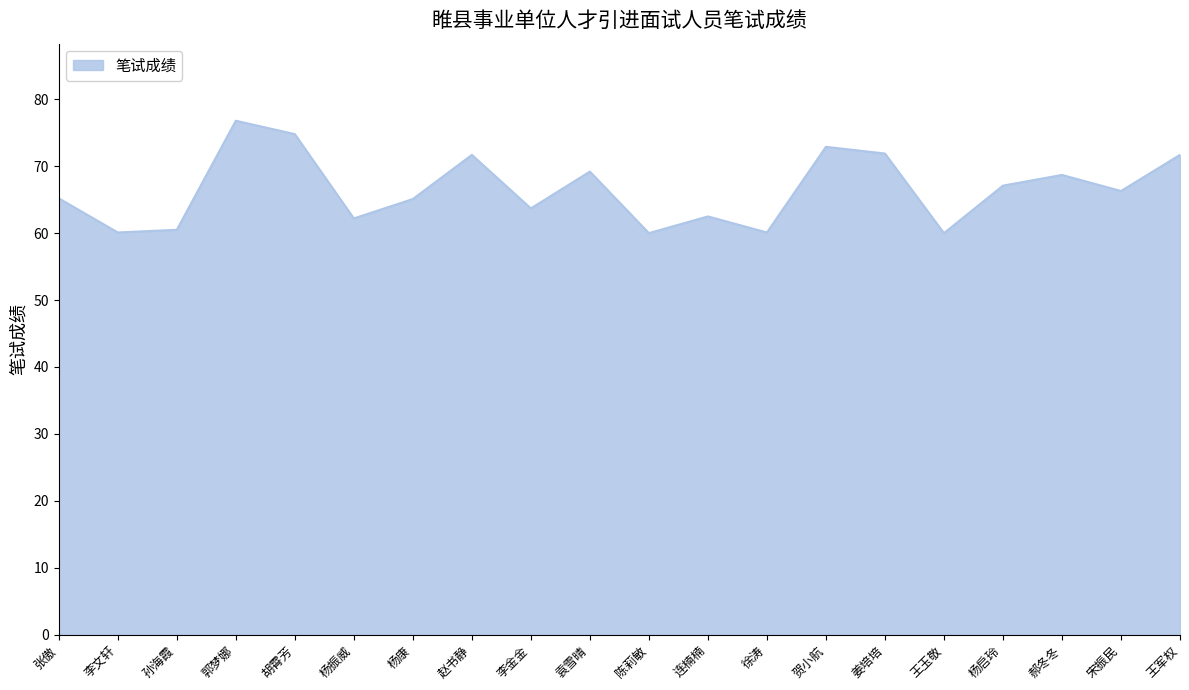

What is the difference between the maximum and minimum values?

16.8